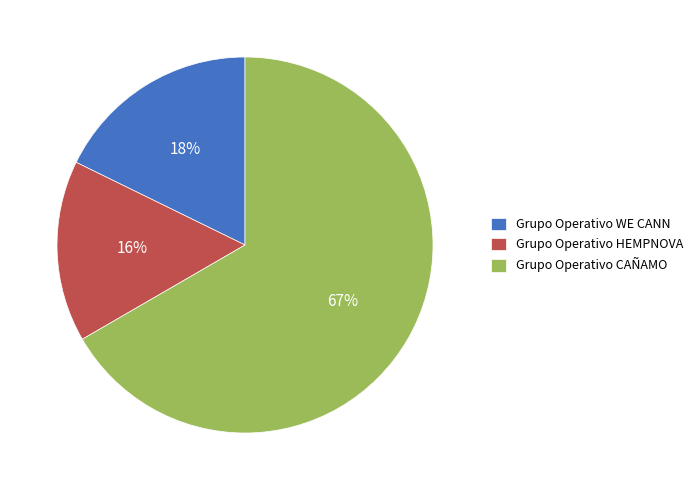

Do Grupo Operativo HEMPNOVA and Grupo Operativo WE CANN together represent more than half of the pie?

No